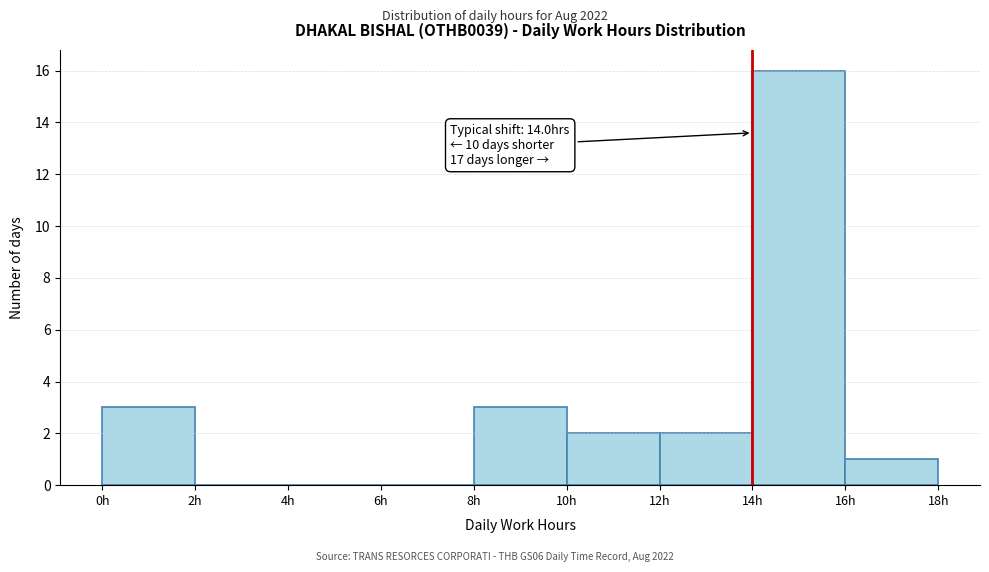

Which range on the x-axis has the tallest bar?

14 to 16